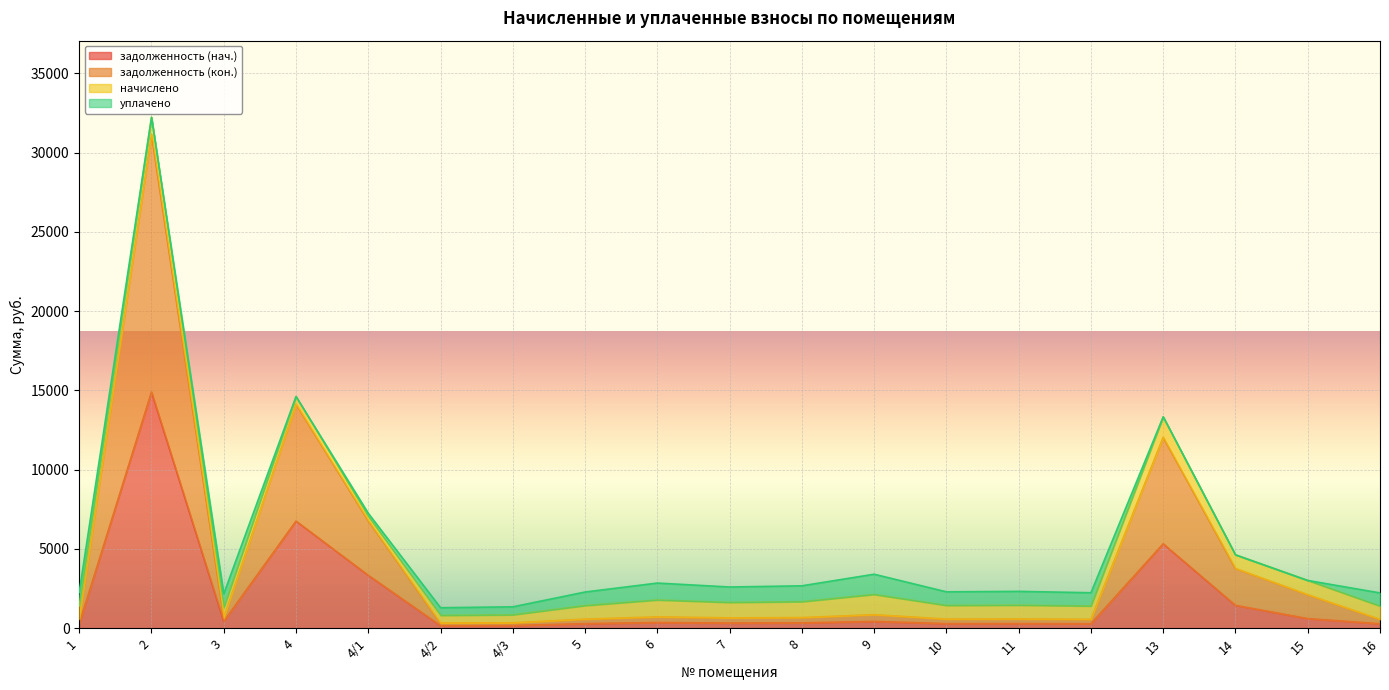

What are all the series names shown in the legend?

задолженность (нач.), задолженность (кон.), начислено, уплачено